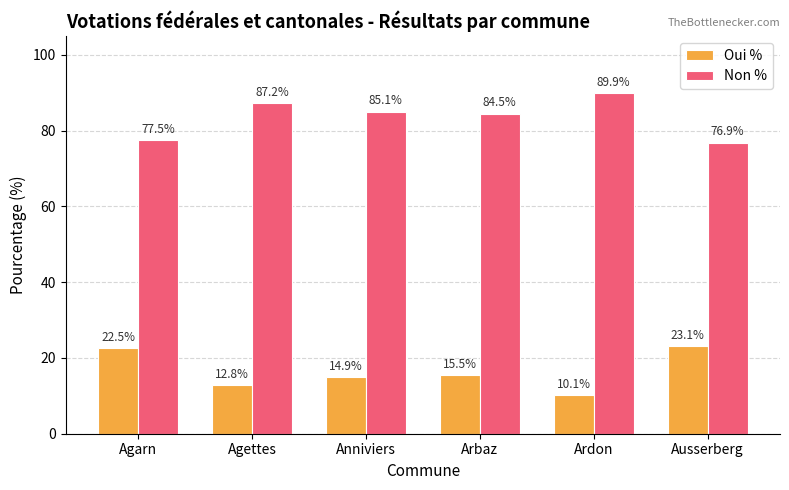

List the series in order of their overall mean, highest first.

Non %, Oui %